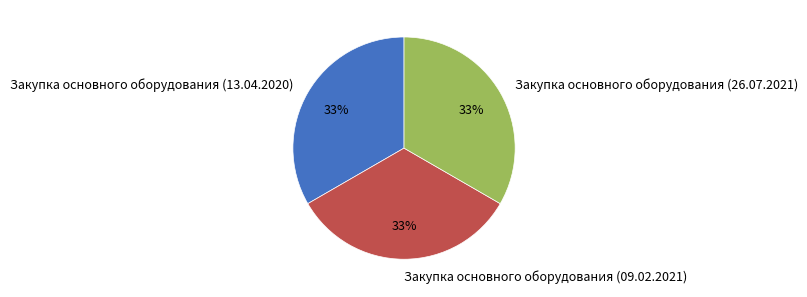

The Закупка основного оборудования (09.02.2021) slice represents 44% of the pie. True or false?

False